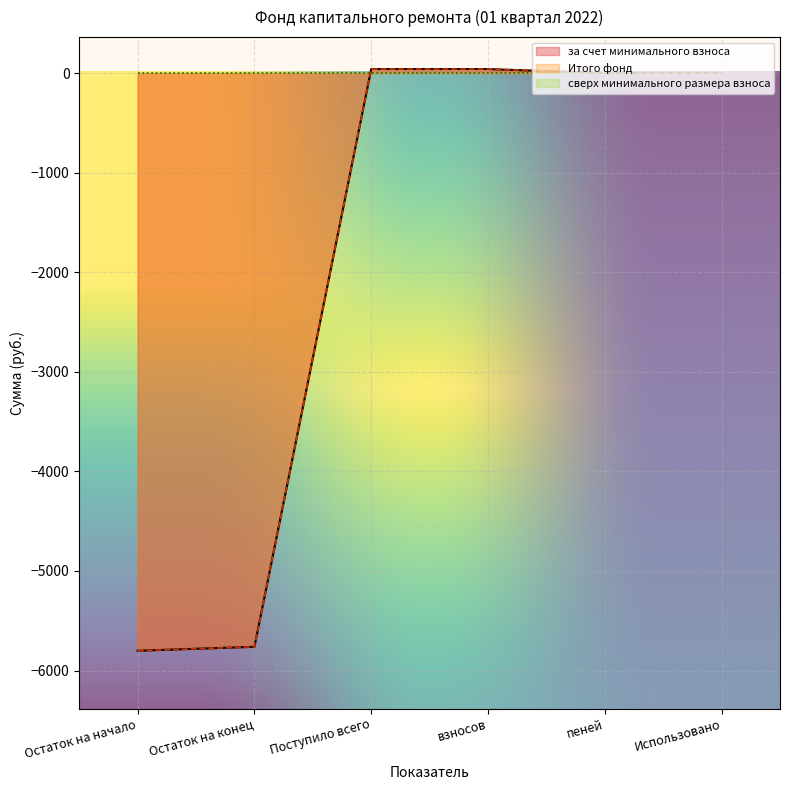

What is the average value of the за счет минимального взноса series?

-1914.0